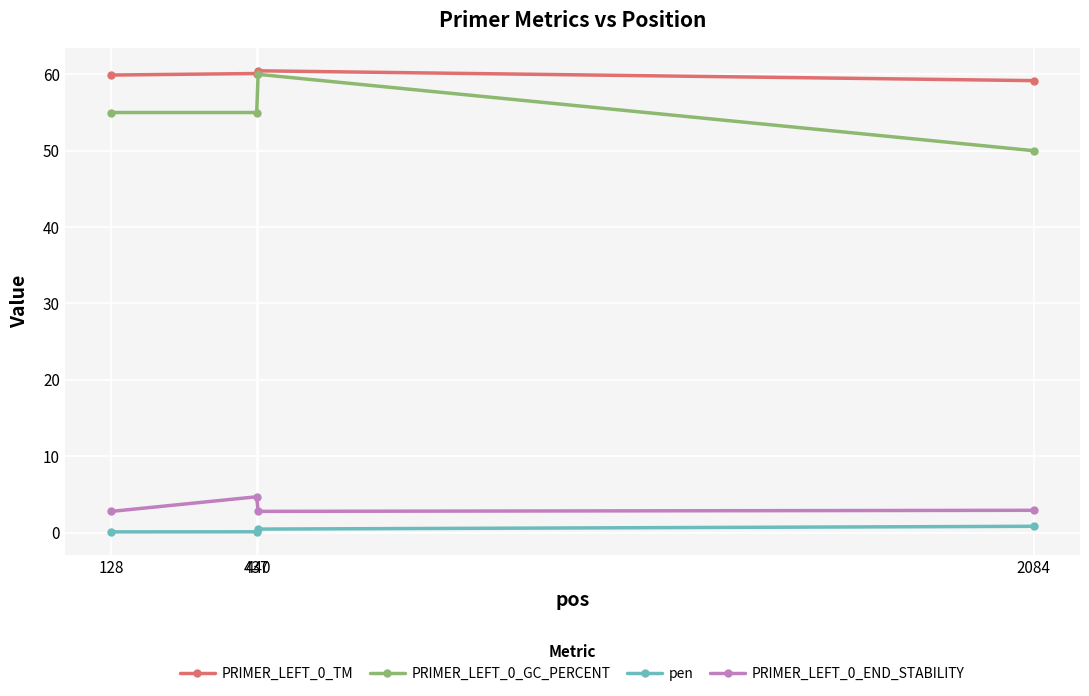

Which series changed the most between 437 and 2084?

PRIMER_LEFT_0_GC_PERCENT